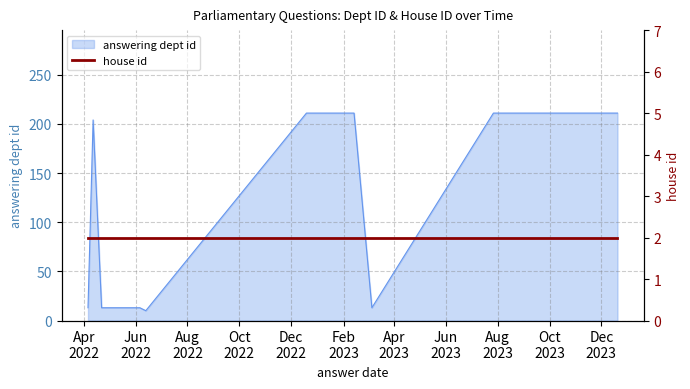

How many interior local peaks (higher than both neighbors) does the data have?

1